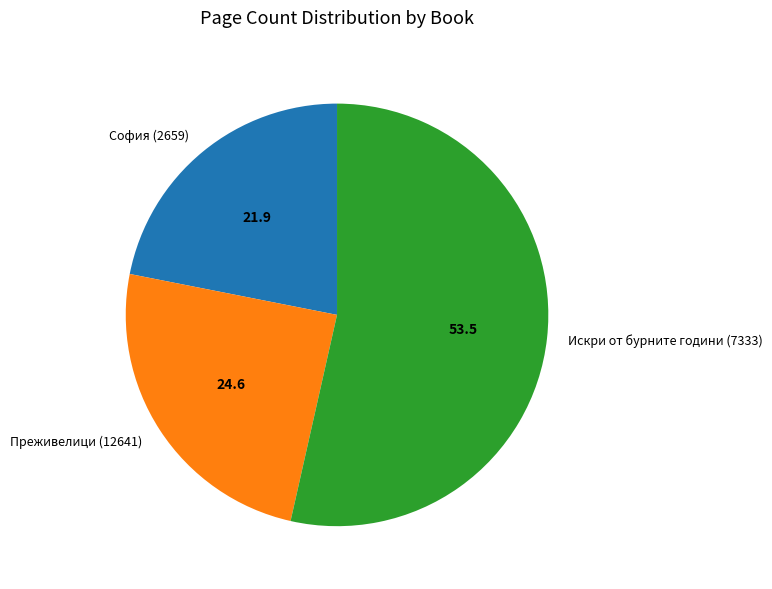

Do София (2659) and Искри от бурните години (7333) together represent more than half of the pie?

Yes